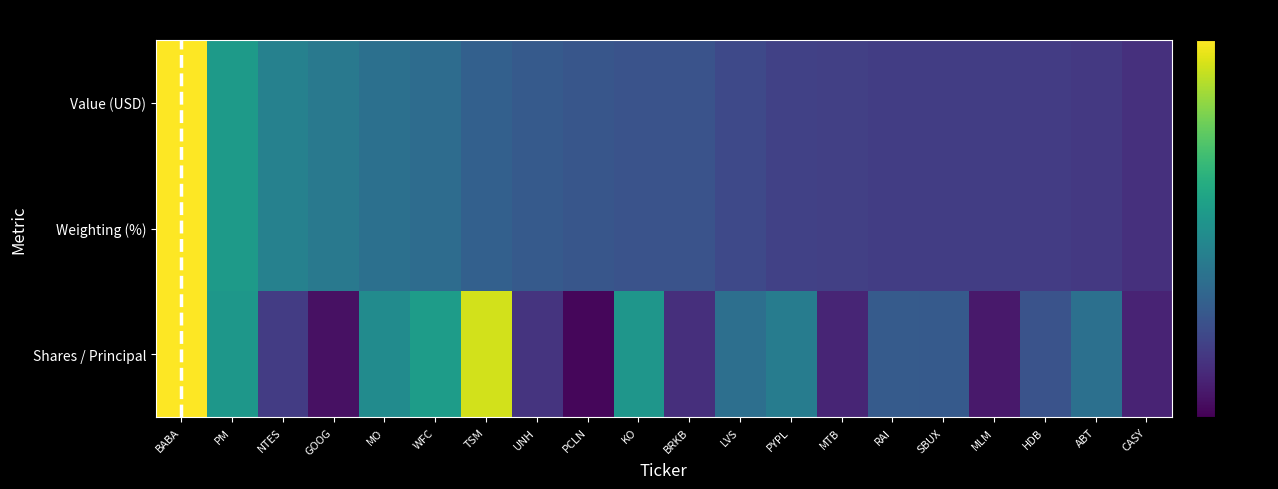

Which series changed the most between TSM and UNH?

Shares / Principal